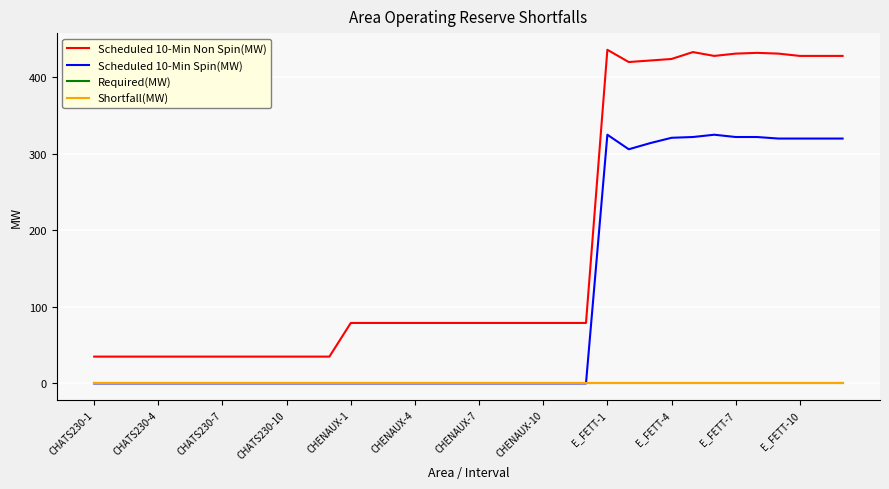

Is this an area chart (filled region under the line)?

No